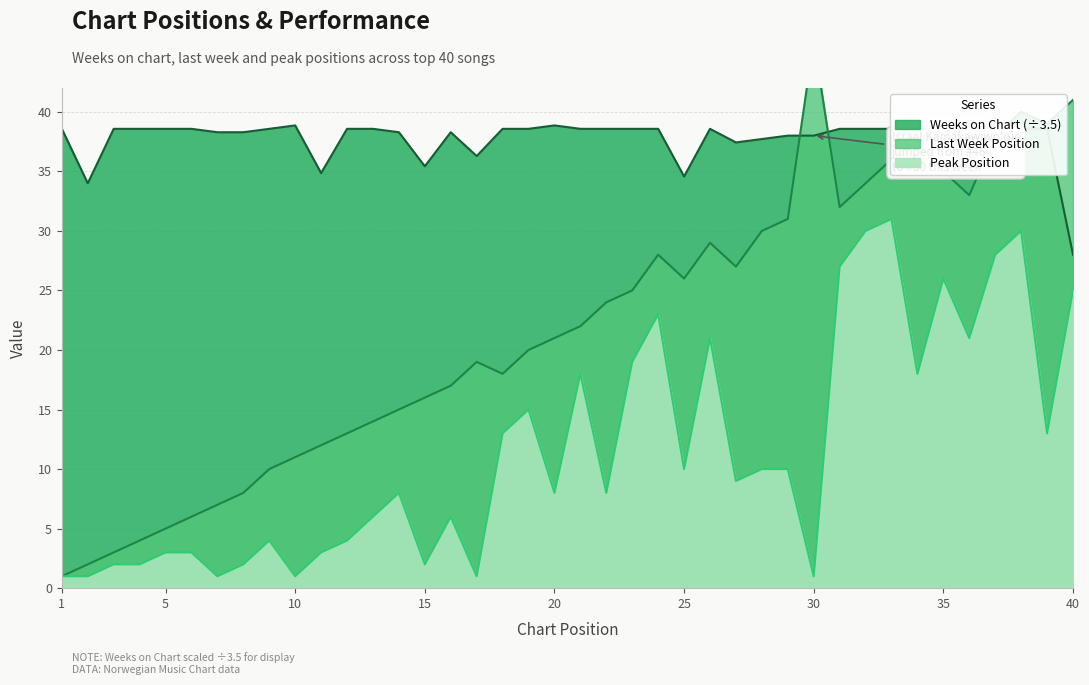

What is the difference between the Peak Position values at 17 and 27?

8.0